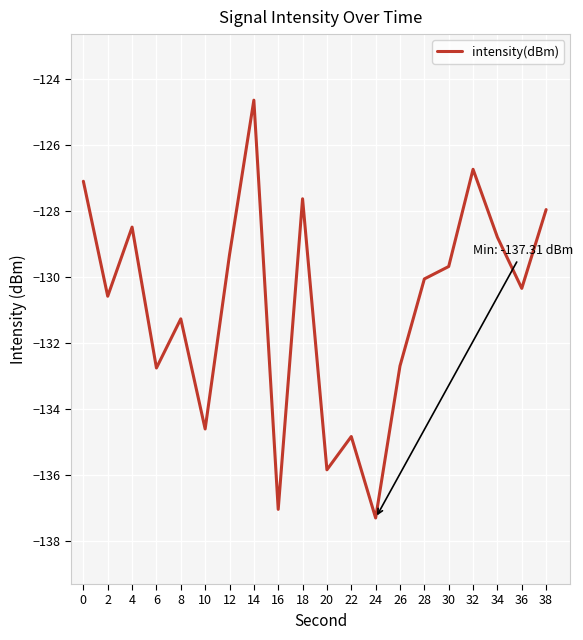

What is the maximum value shown in the chart?

-124.7